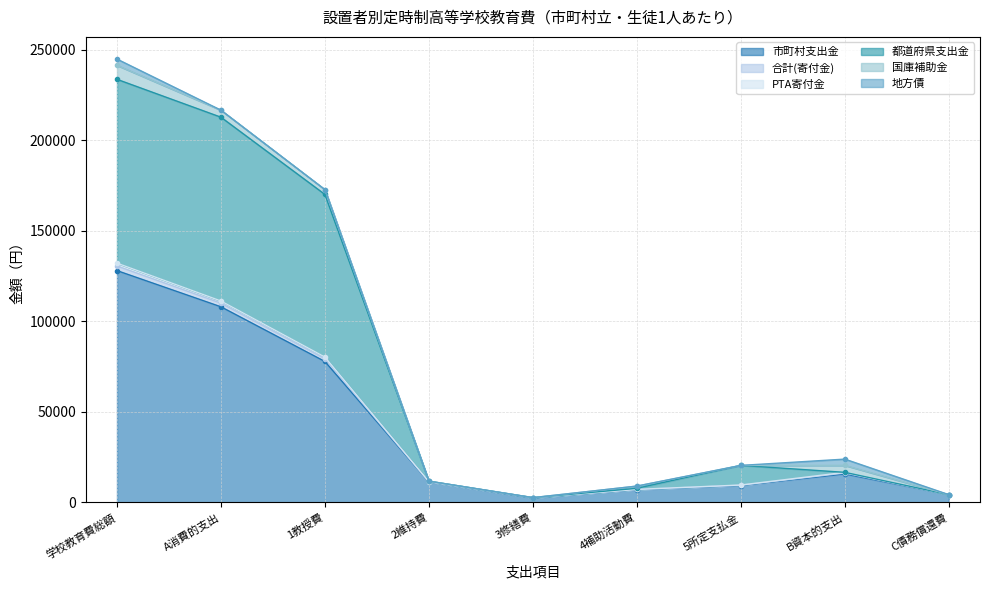

True or false: 市町村支出金 has a value of 127964 at 学校教育費総額.

True